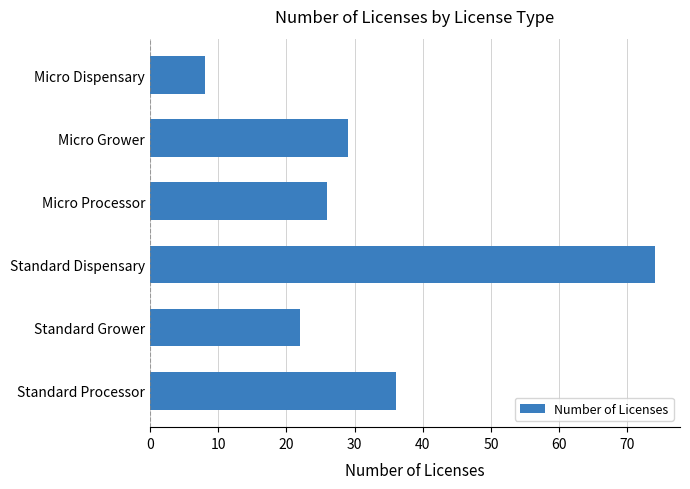

Does the chart contain stacked bars?

No